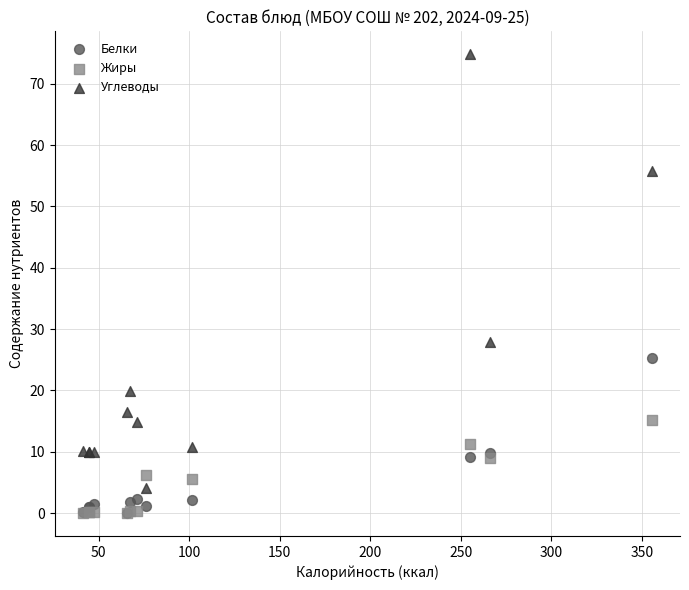

In the Углеводы series, what Y value is closest to 39?

27.9